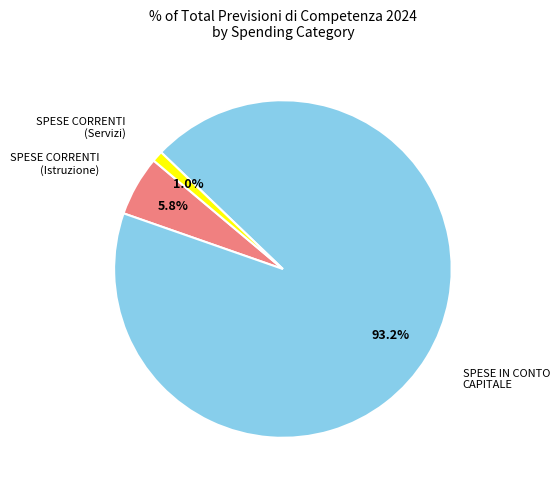

Does any single category account for the majority?

Yes